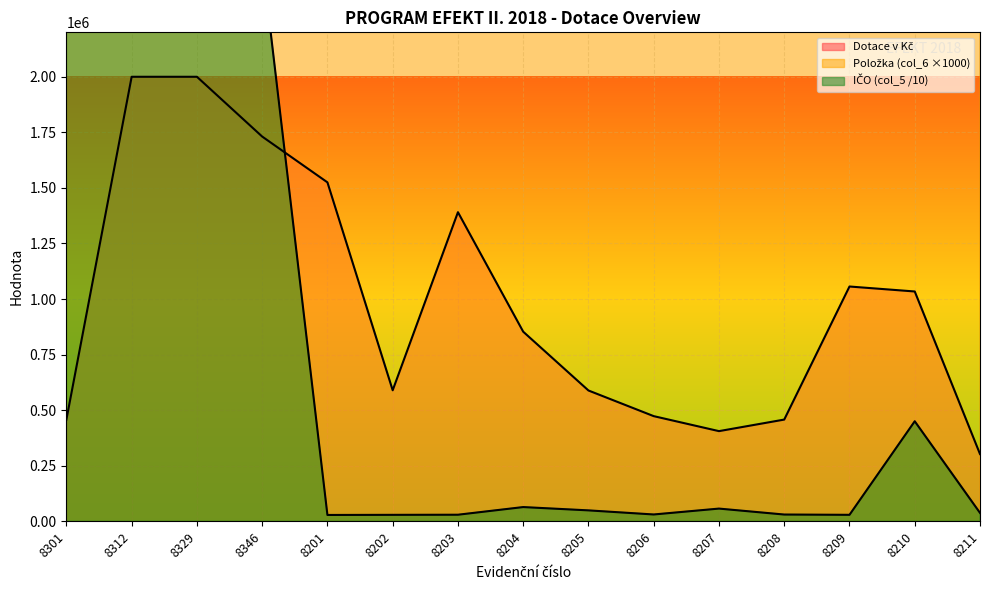

What is the label of the 9th point from the left?

8205